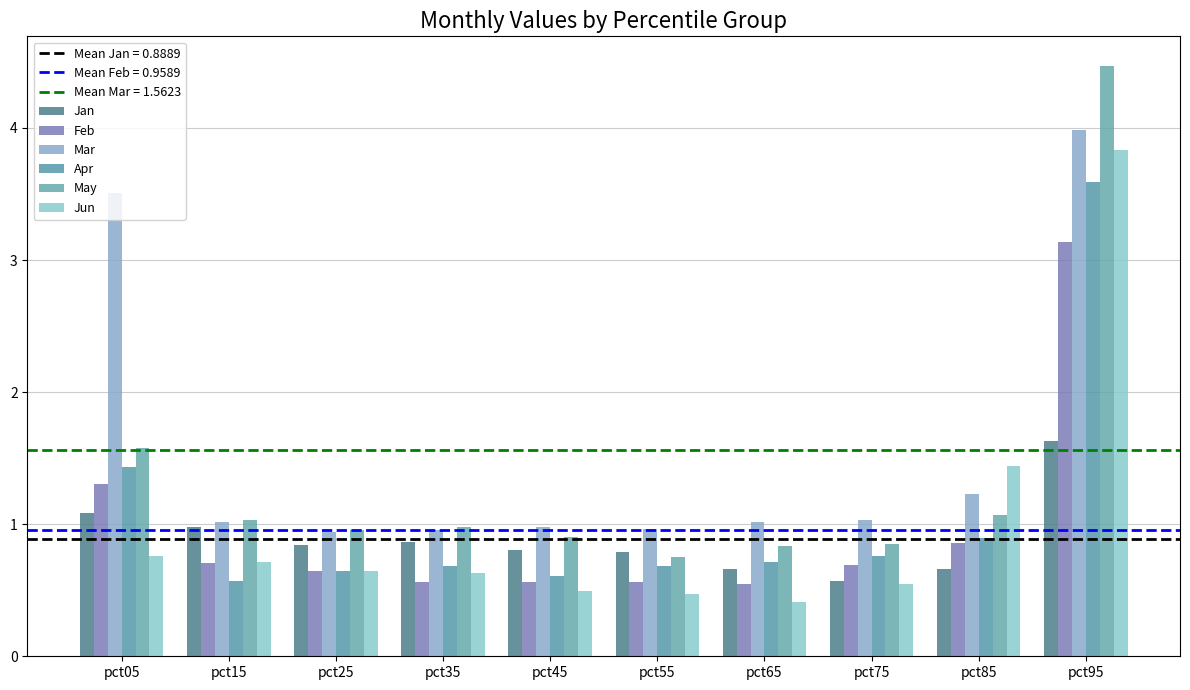

Which category has the lowest value in the Apr series?

pct15